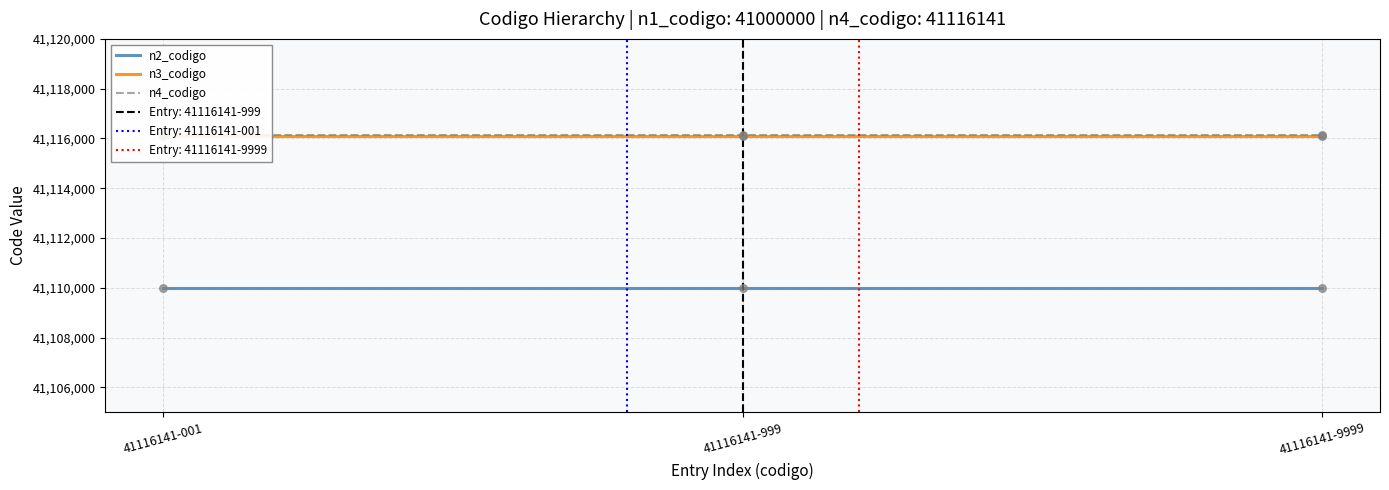

At how many categories does at least one series exceed 41110117?

3